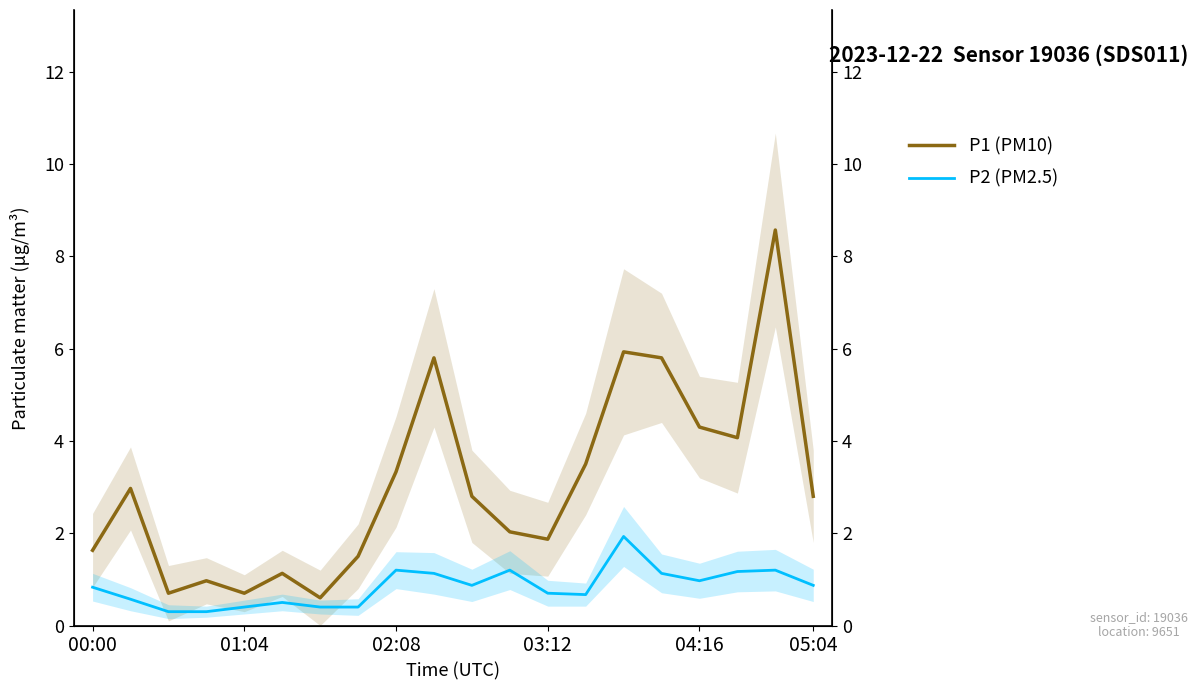

What is the average value of the P2 (PM2.5) series?

0.8